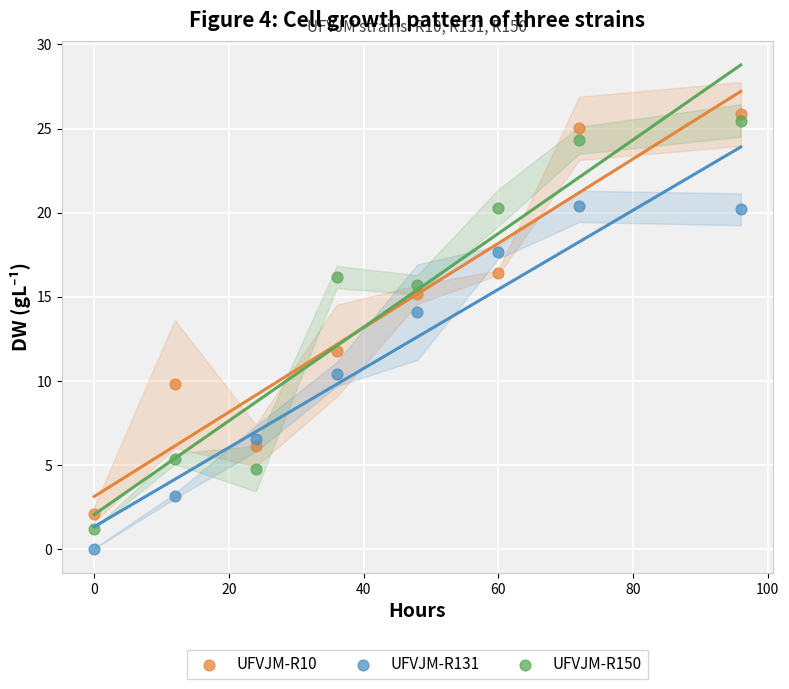

Across all data points, what is the range of X values (max minus min)?

96.0